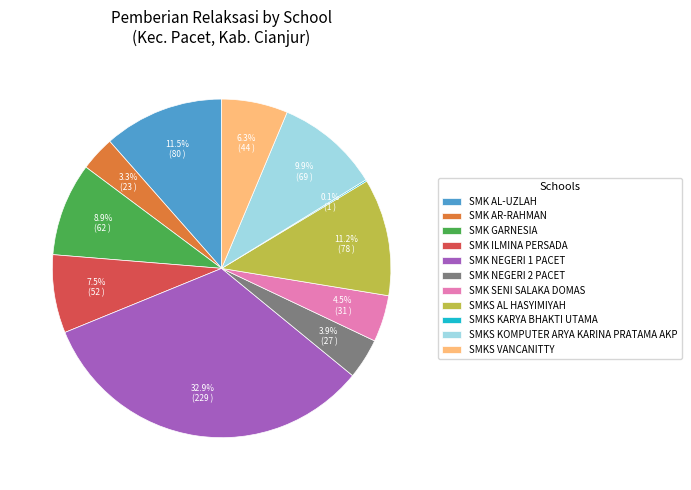

To the nearest percent, what is the combined percentage of SMK AL-UZLAH and SMKS KOMPUTER ARYA KARINA PRATAMA AKP?

21%